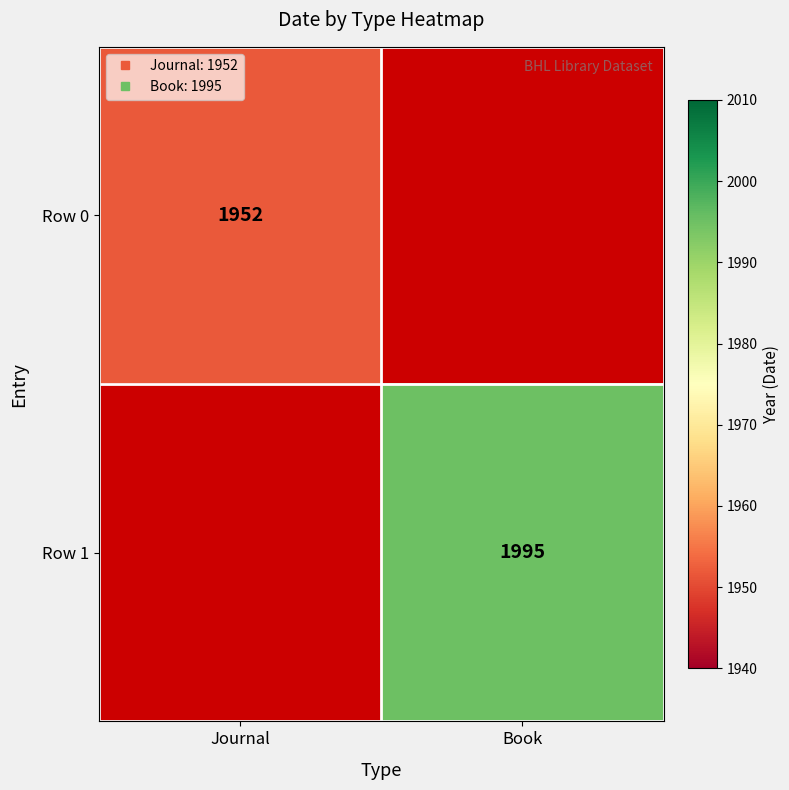

Which has a higher value, Journal or Book?

Book